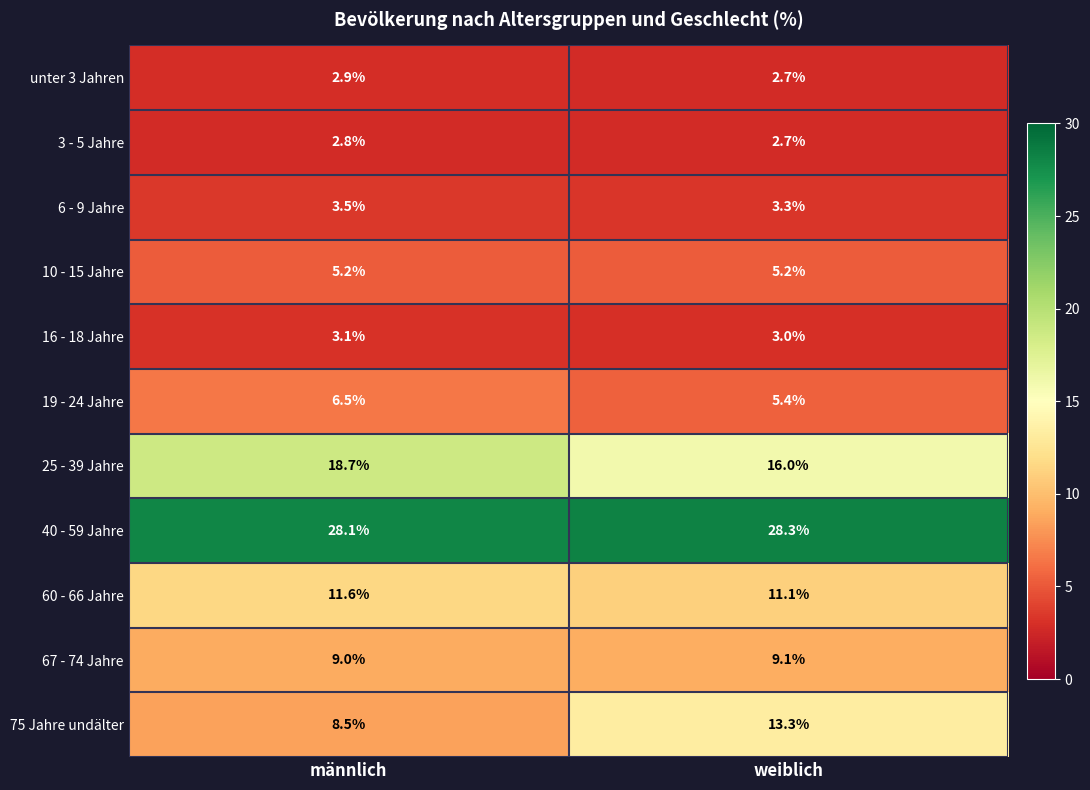

Which category has the lowest value across all series?

weiblich